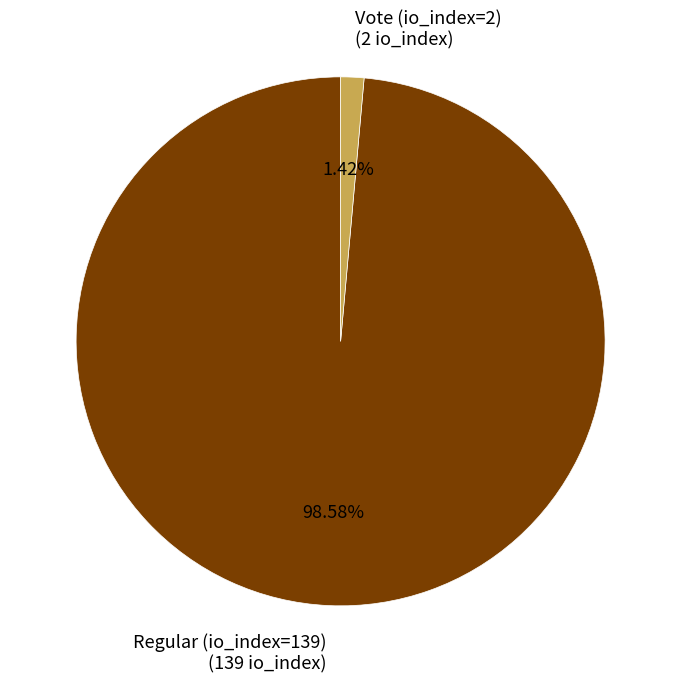

To the nearest percent, what is the combined percentage of Regular (io_index=139) and Vote (io_index=2)?

100%